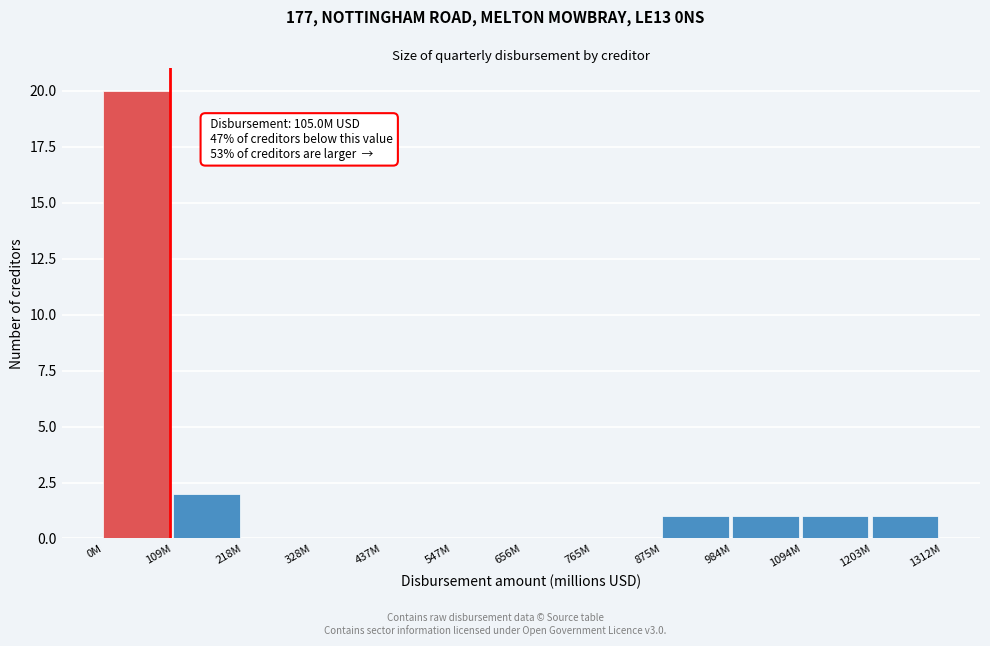

Reading left to right, list all the values displayed in this chart.

0M=20	109M=2	218M=0	328M=0	437M=0	547M=0	656M=0	765M=0	875M=1	984M=1	1094M=1	1203M=1